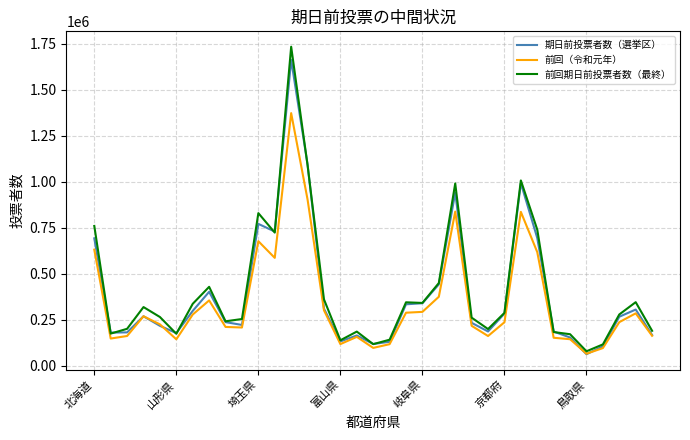

Which series has the widest spread of values?

前回期日前投票者数（最終）